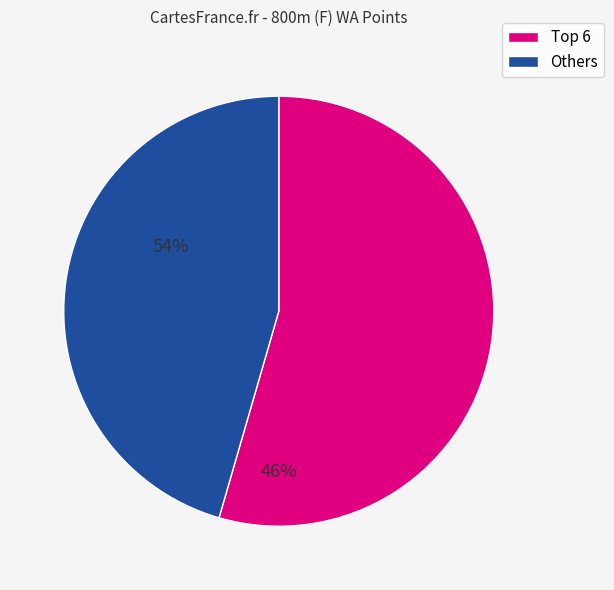

Count the number of slices in the pie.

2